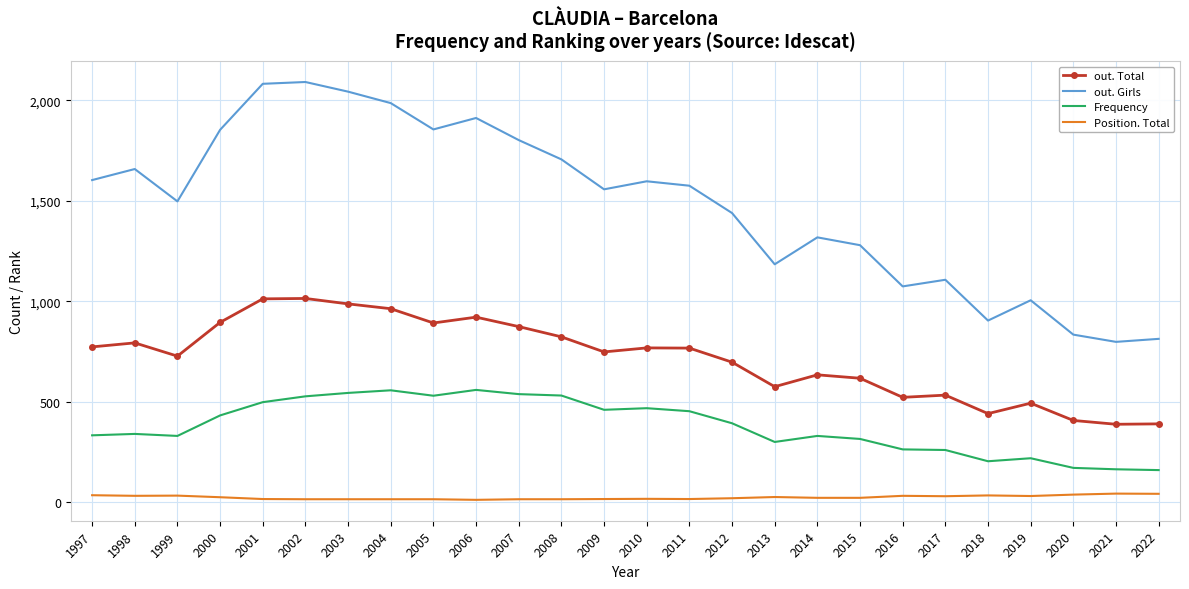

Which series has the widest spread of values?

out. Girls